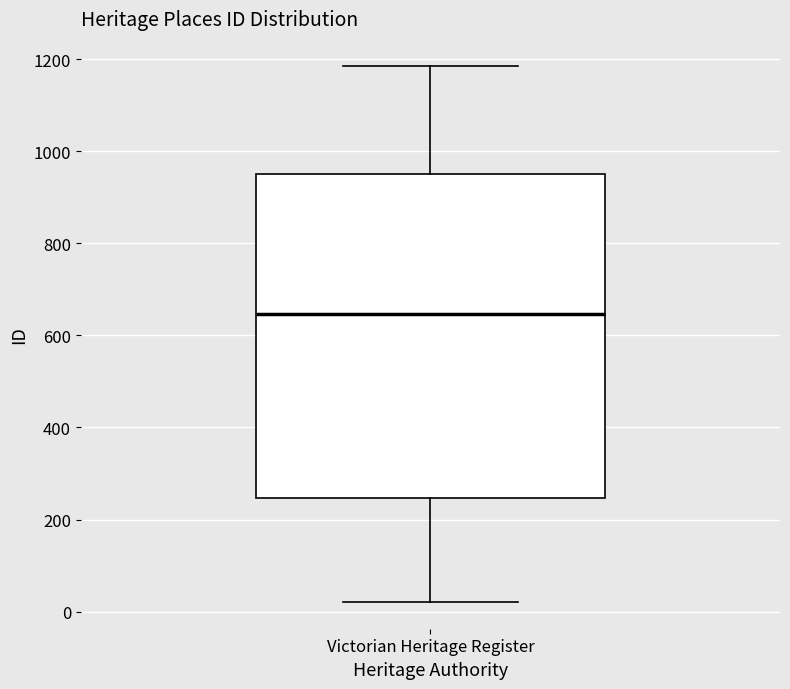

Where is the upper edge of the box for Victorian Heritage Register on the y-axis? The values are not printed on the chart, so give them approximately, as read against the axis.

960